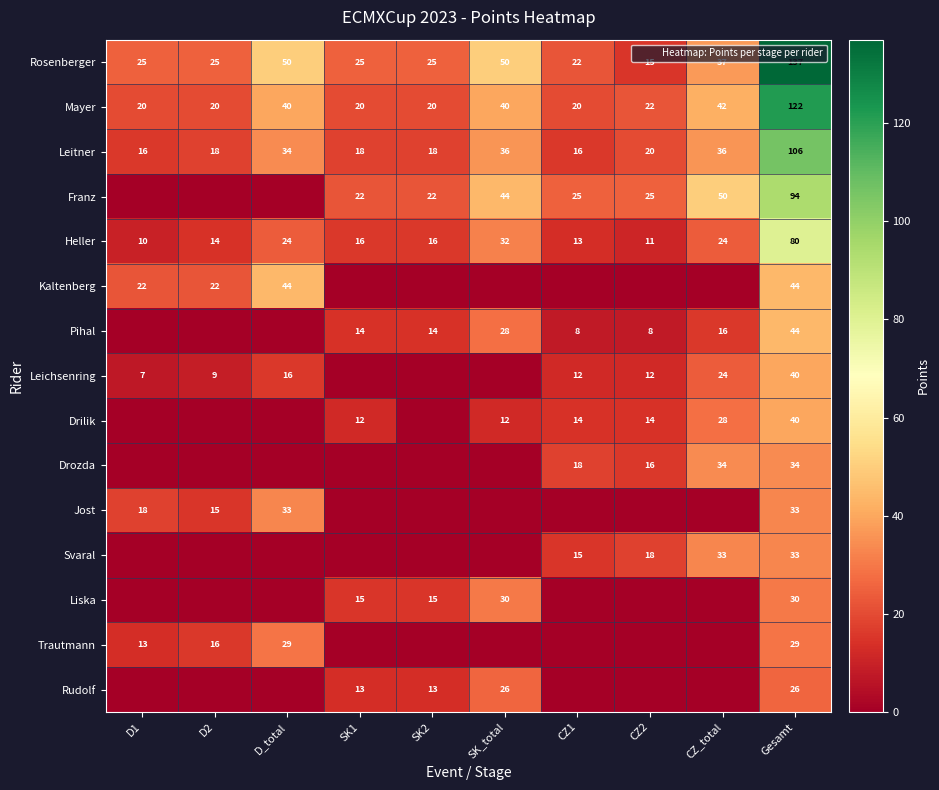

Which category has the highest value in the Rosenberger series?

Gesamt